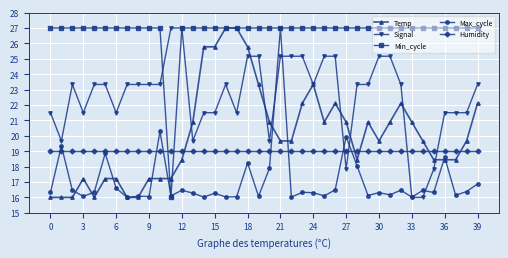

What is the greatest value displayed?

27.0